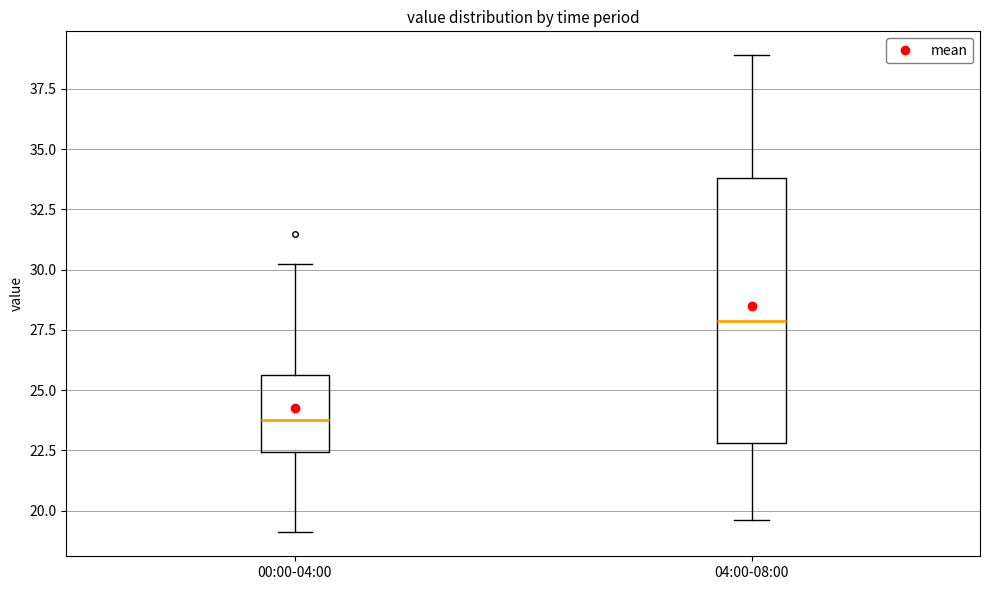

Reading left to right, transcribe this box plot: for each box, give where its median line is, the range the box spans, and where its two whiskers end, as read against the y-axis. The values are not printed on the chart, so give them approximately, as read against the axis.

00:00-04:00: median 24.0, box 22.5 to 25.5, whiskers 19.0 to 30.0
04:00-08:00: median 28.0, box 23.0 to 34.0, whiskers 19.5 to 39.0